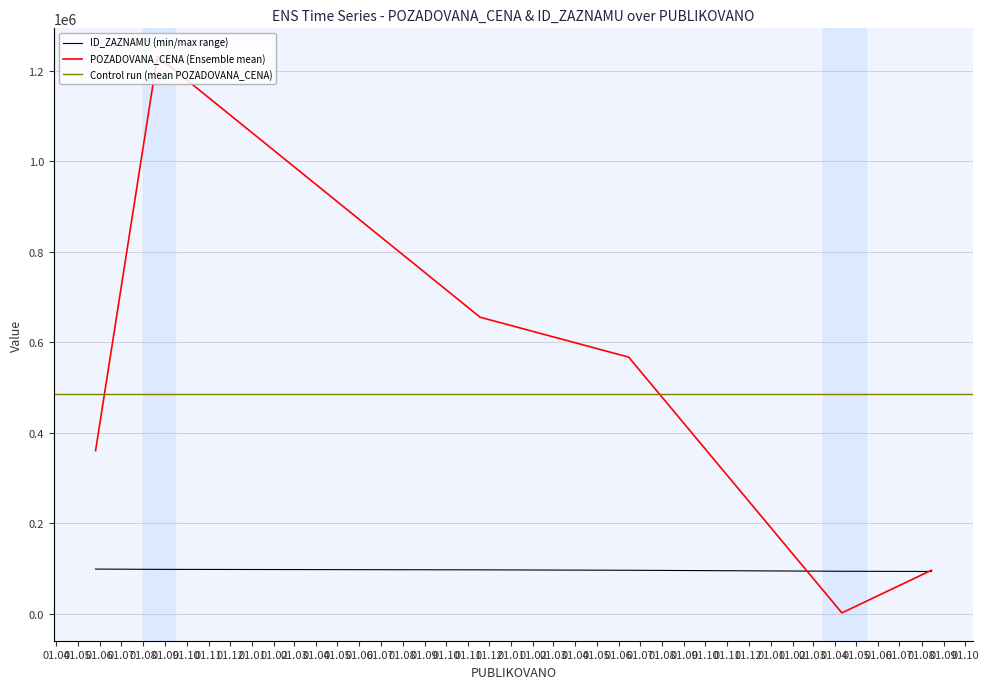

Read the ID_ZAZNAMU value at 2023-04-11, to the nearest 50.

93500